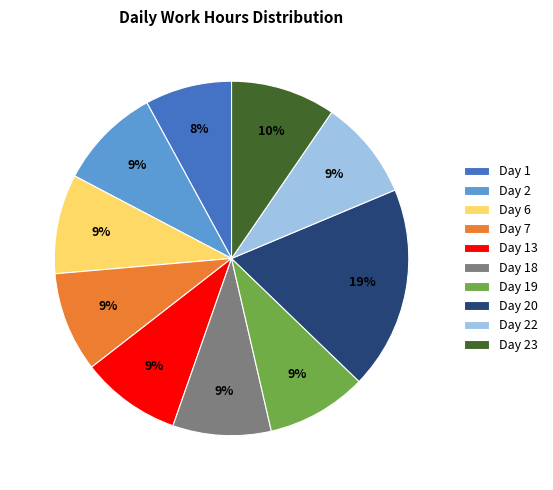

To the nearest percent, what is the difference between the largest and smallest slice percentages?

11%